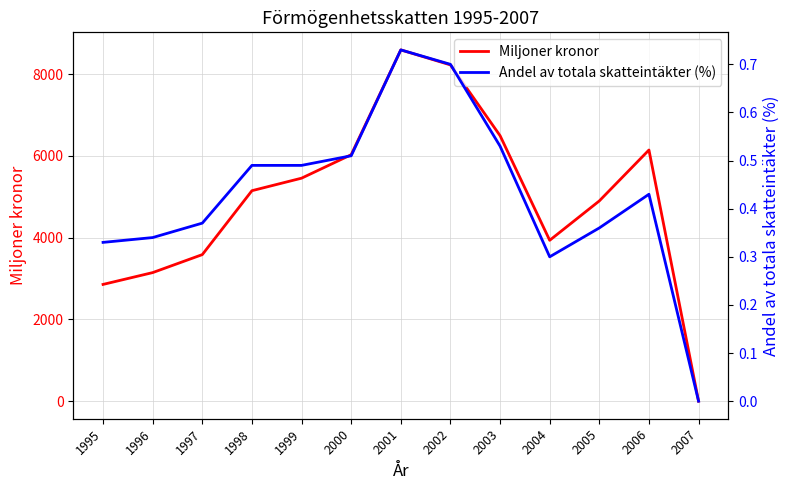

At 1999, list the series in order from smallest to largest.

Andel av totala skatteintäkter (%), Miljoner kronor